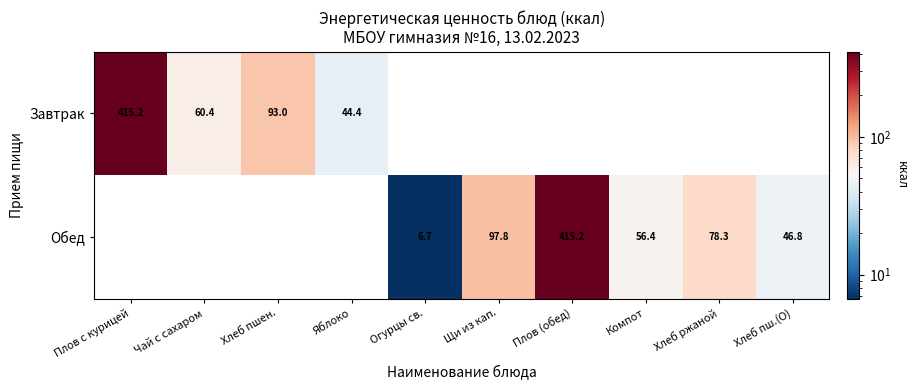

The Завтрак series shows 36.3 at Хлеб пшен.. True or false?

False